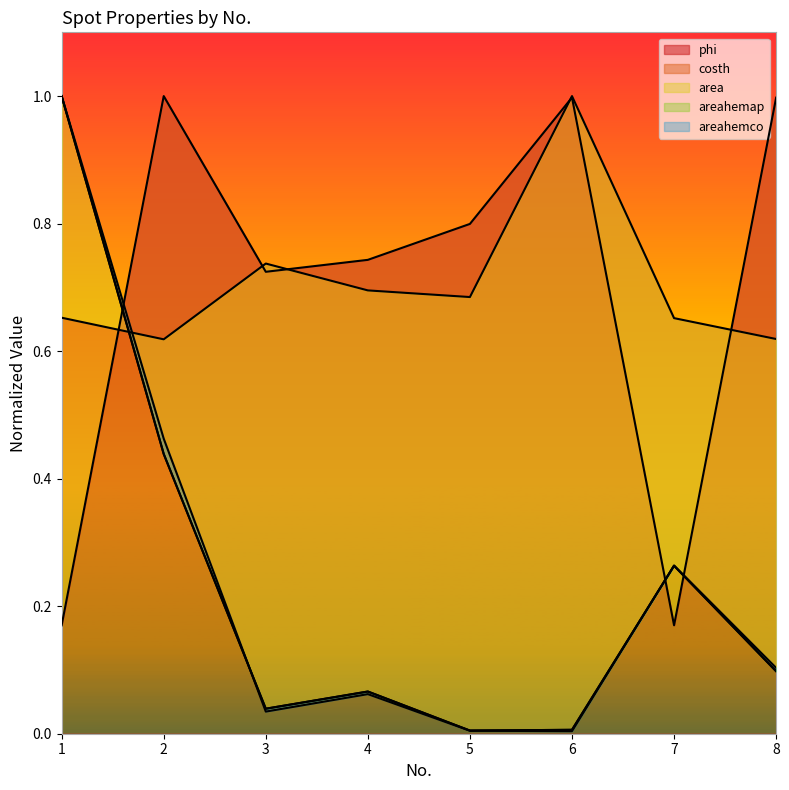

How many intersections are there between phi and areahemap?

3